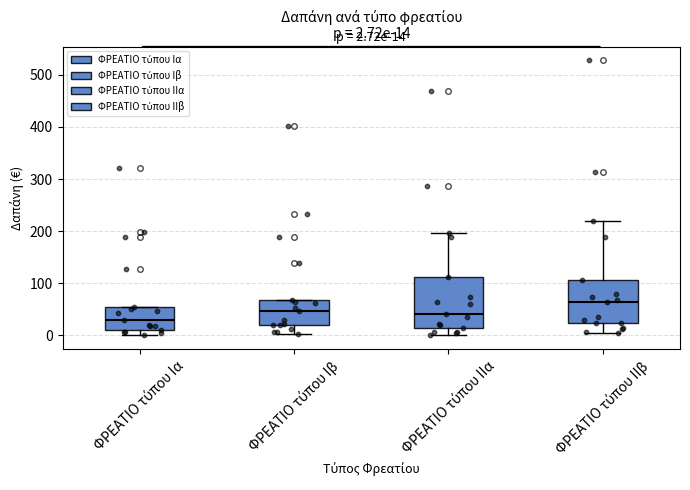

Comparing the boxes themselves (not the whiskers), which one is the tallest?

ΦΡΕΑΤΙΟ τύπου ΙΙα